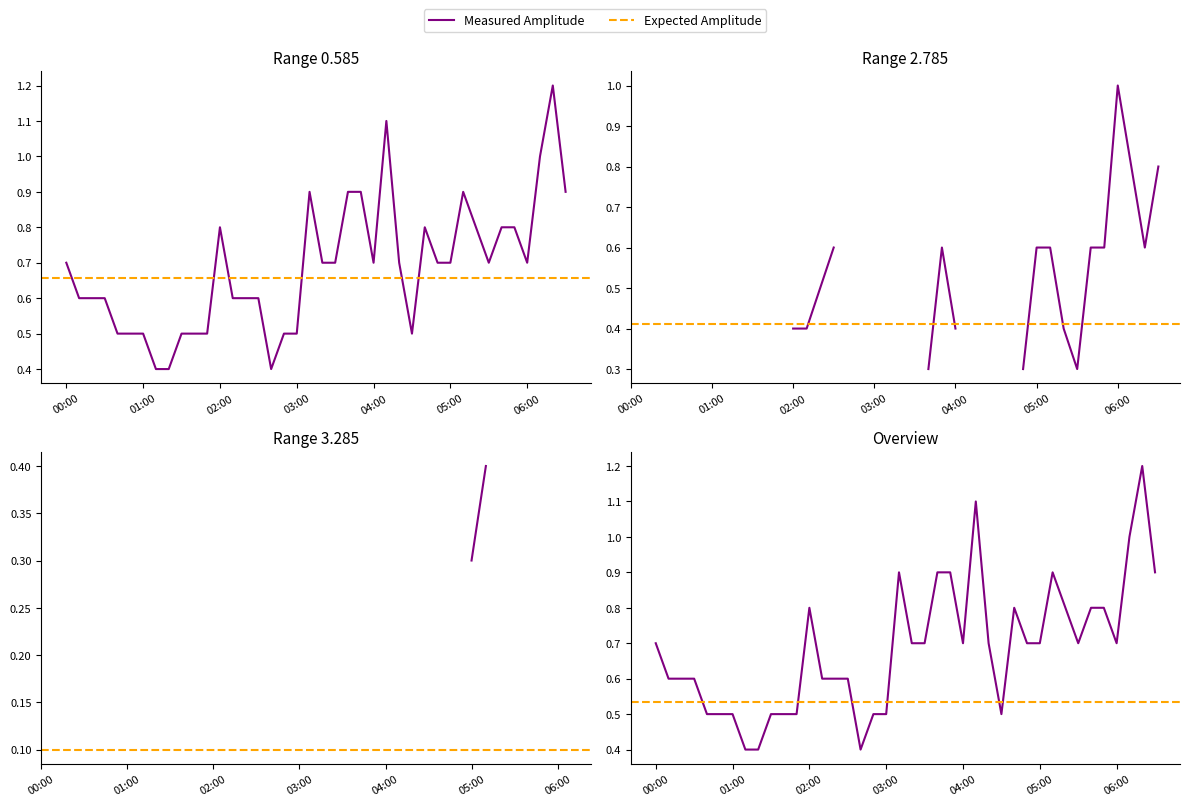

How many interior local valleys (lower than both neighbors) does the data have?

5